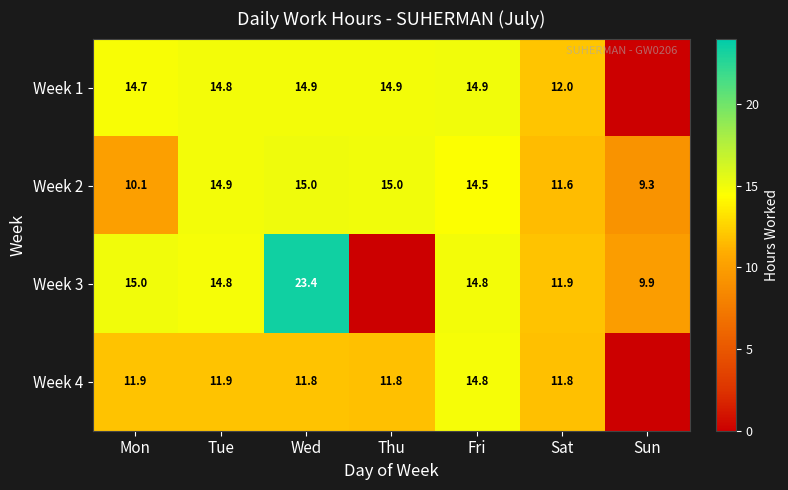

Rank the series at Mon from highest to lowest value.

Week 3, Week 1, Week 4, Week 2